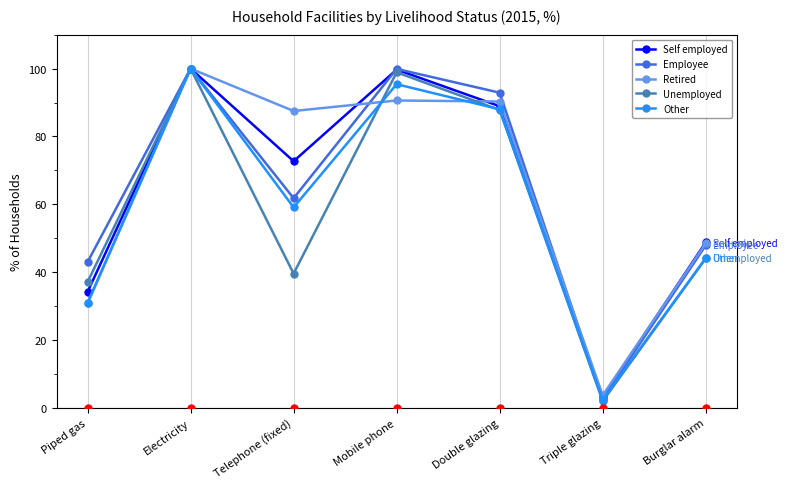

At which label does Self employed first exceed 72?

Electricity